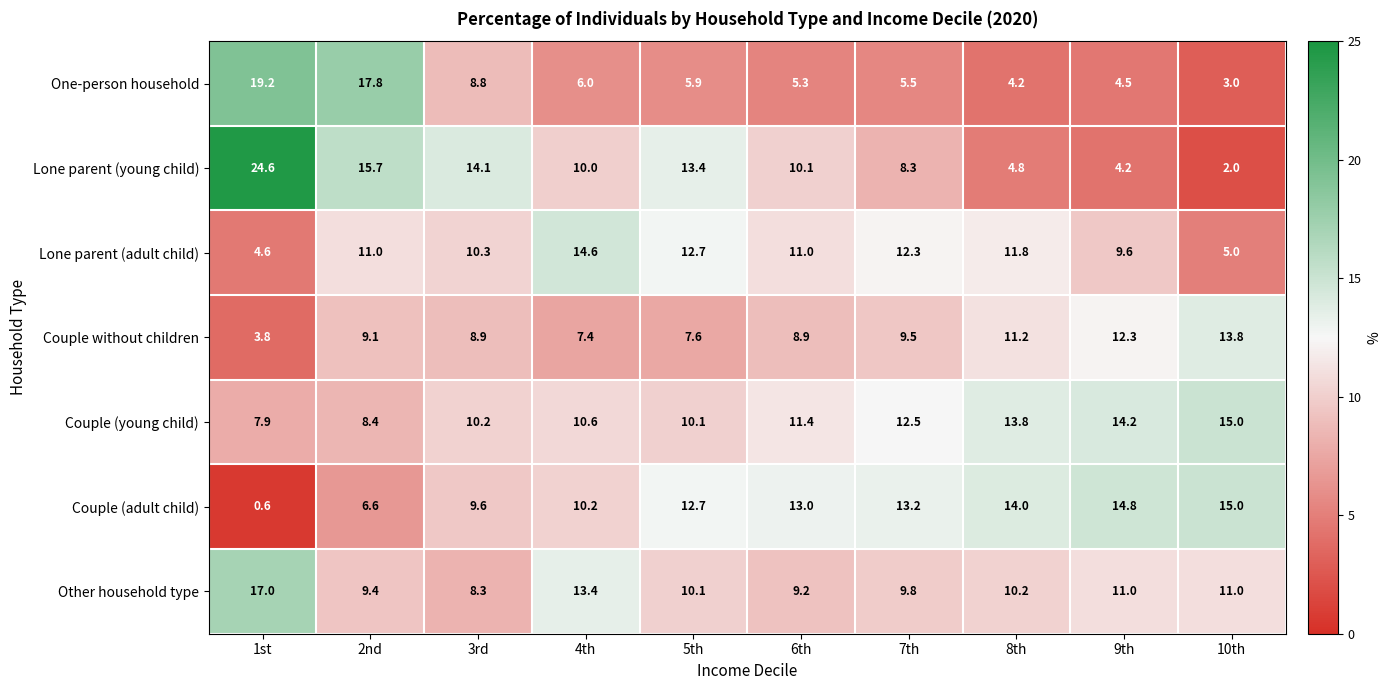

Between 7th and 8th, which series saw the biggest shift?

Lone parent (young child)